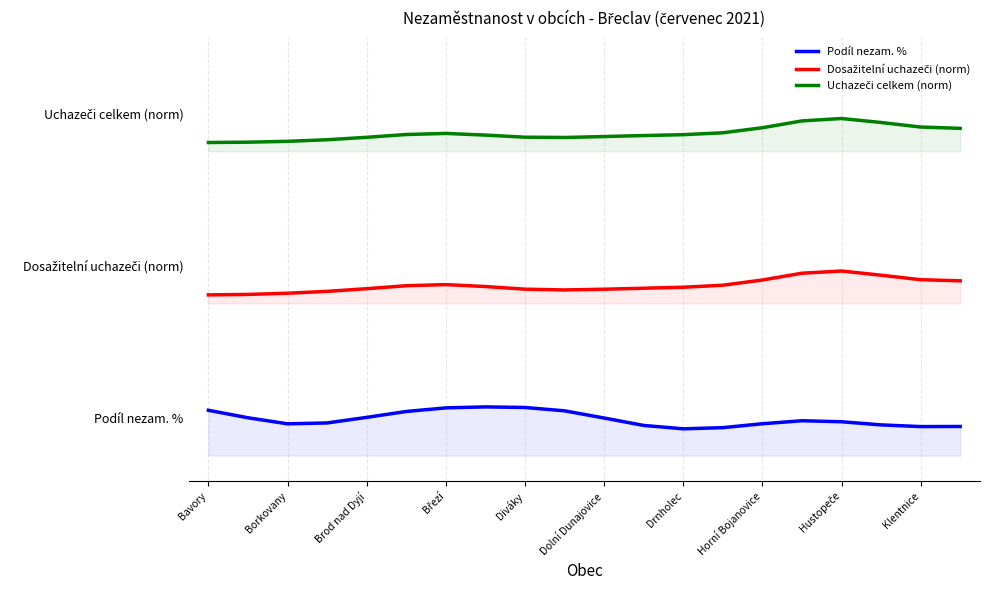

What is the average value of the Dosažitelní uchazeči (norm) series?

67.1